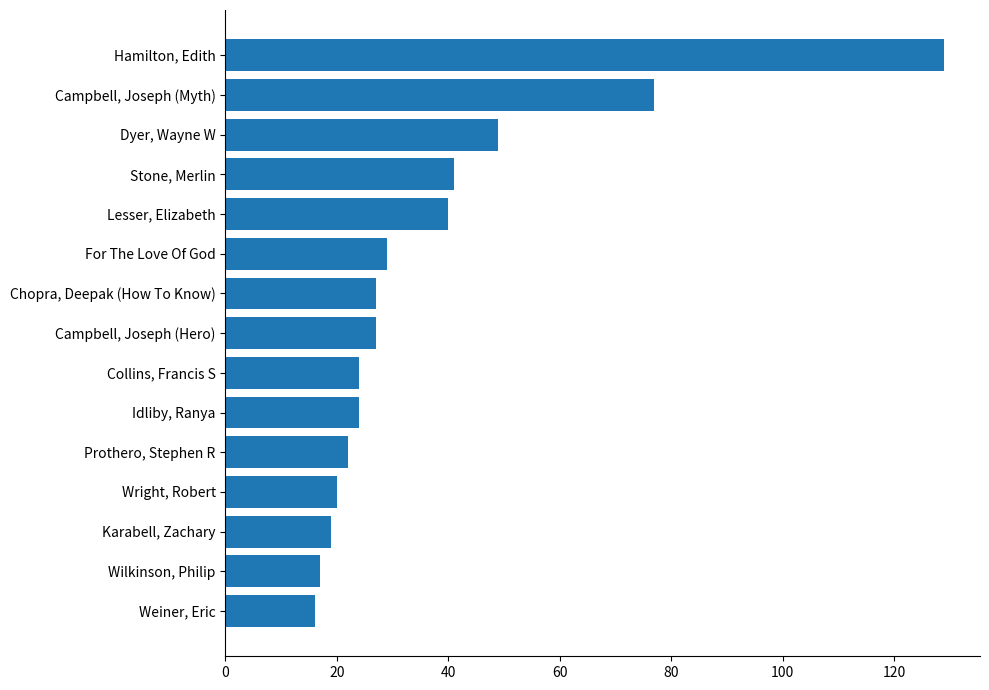

What is the difference between the maximum and second lowest values?

112